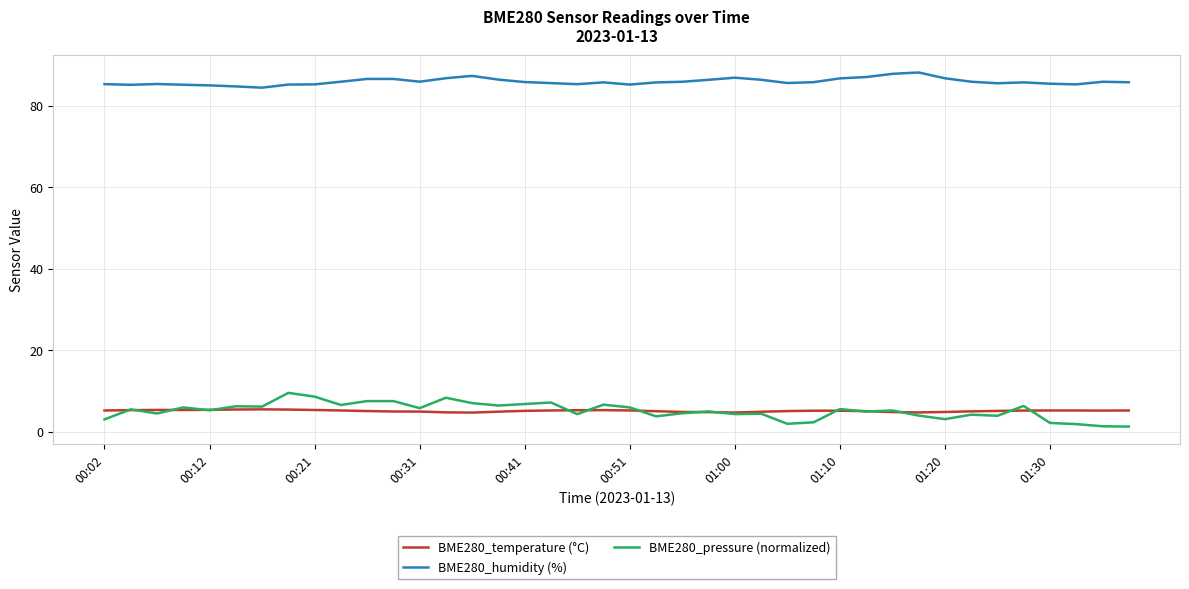

Which series ends up on top after the final intersection of BME280_temperature (°C) and BME280_pressure (normalized)?

BME280_temperature (°C)